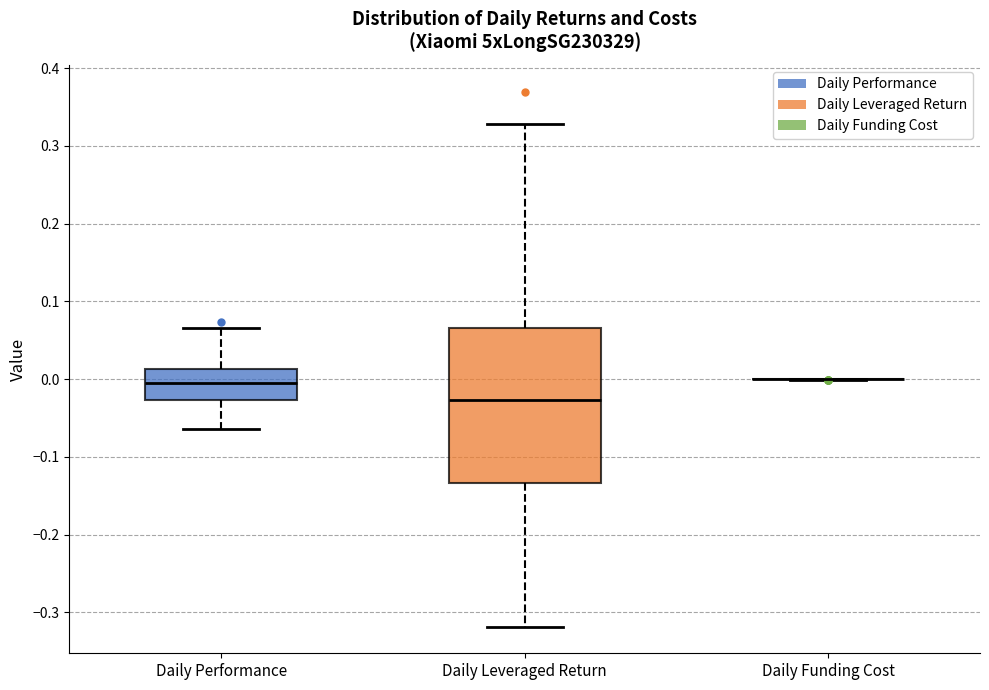

Reading left to right, read every box against the y-axis: the position of its median line, the range the box covers, and the ends of its whiskers. The values are not printed on the chart, so give them approximately, as read against the axis.

Daily Performance: median -0.01, box -0.03 to 0.01, whiskers -0.06 to 0.07
Daily Leveraged Return: median -0.03, box -0.13 to 0.07, whiskers -0.32 to 0.33
Daily Funding Cost: box collapsed to a line at 0.00, whiskers 0.00 to 0.00